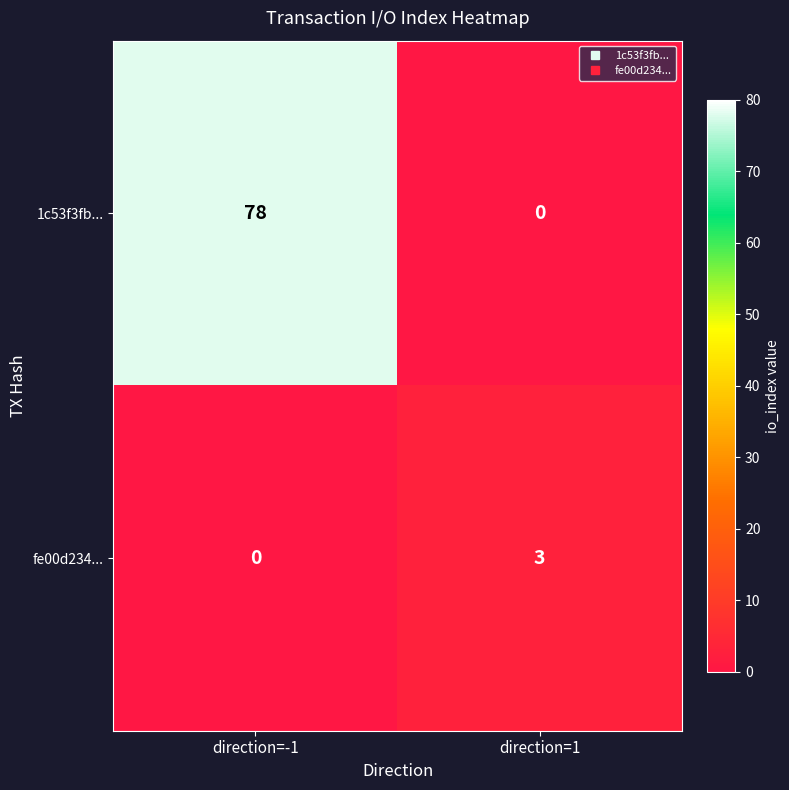

What is the difference between the 1c53f3fb... values at direction=1 and direction=-1?

78